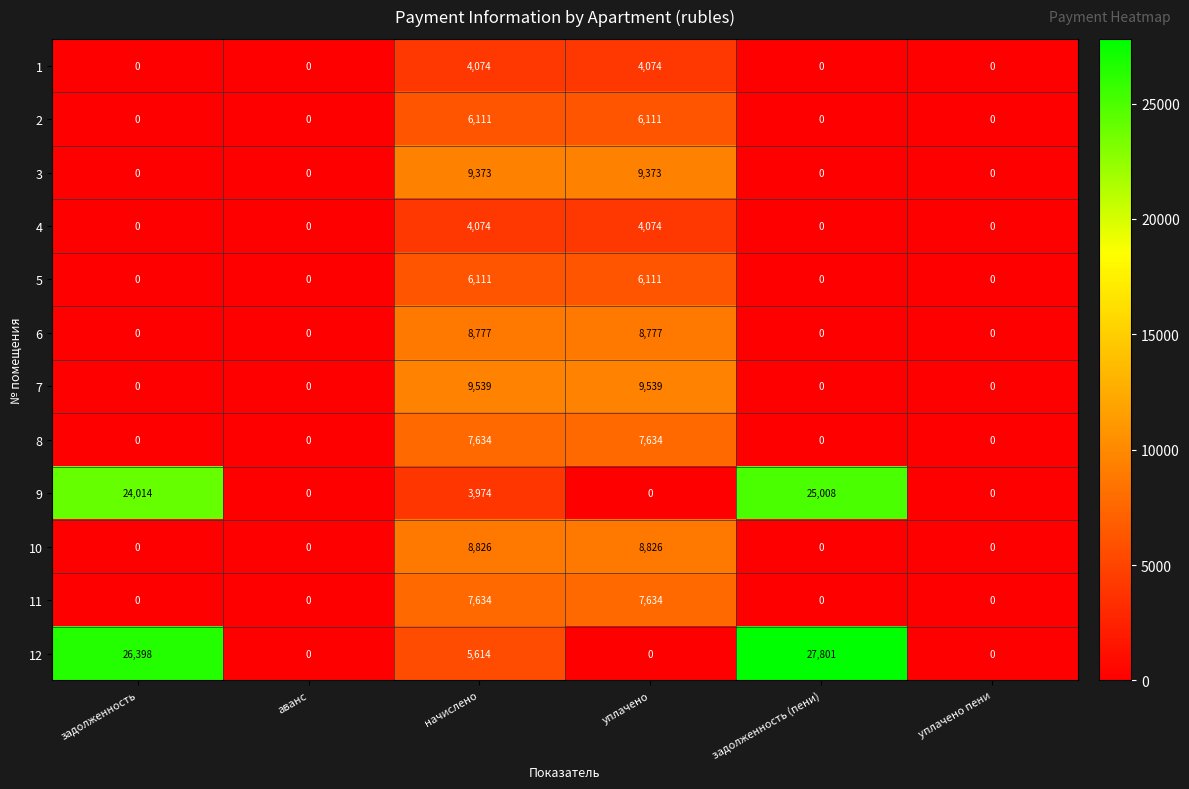

Is it true that 7 equals 16478 at уплачено?

False